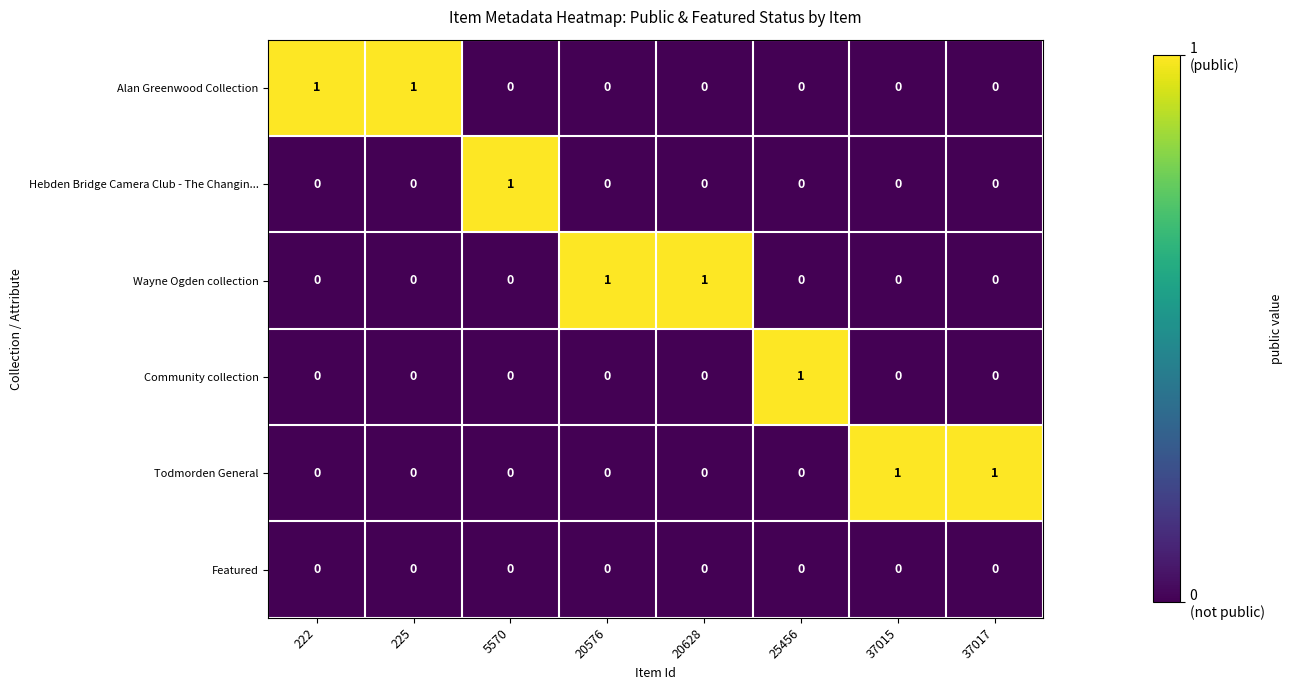

Count the Community collection values in the range 0 to 1.

8